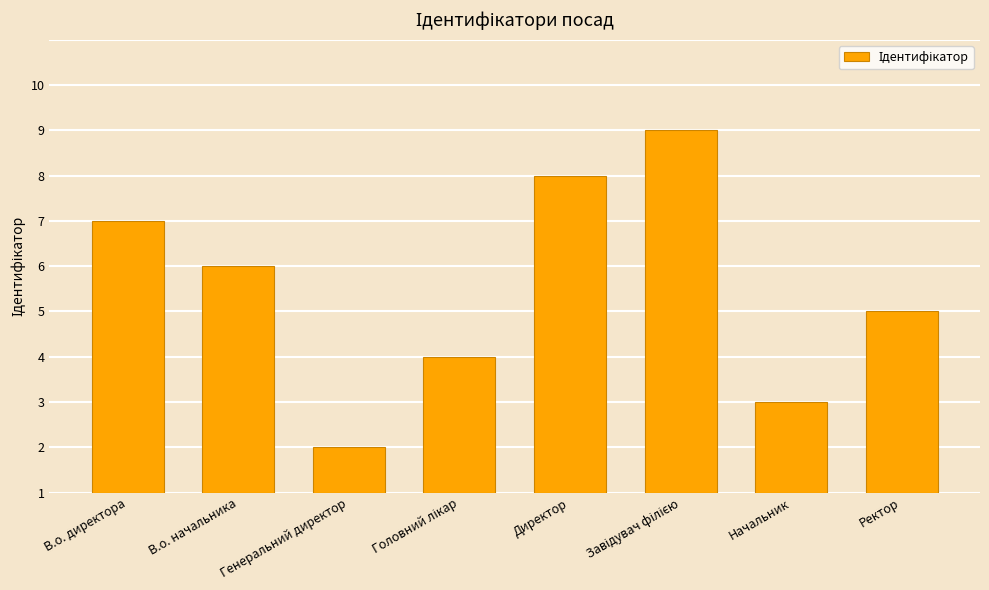

Rank the categories by value from highest to lowest.

Завідувач філією, Директор, В.о. директора, В.о. начальника, Ректор, Головний лікар, Начальник, Генеральний директор